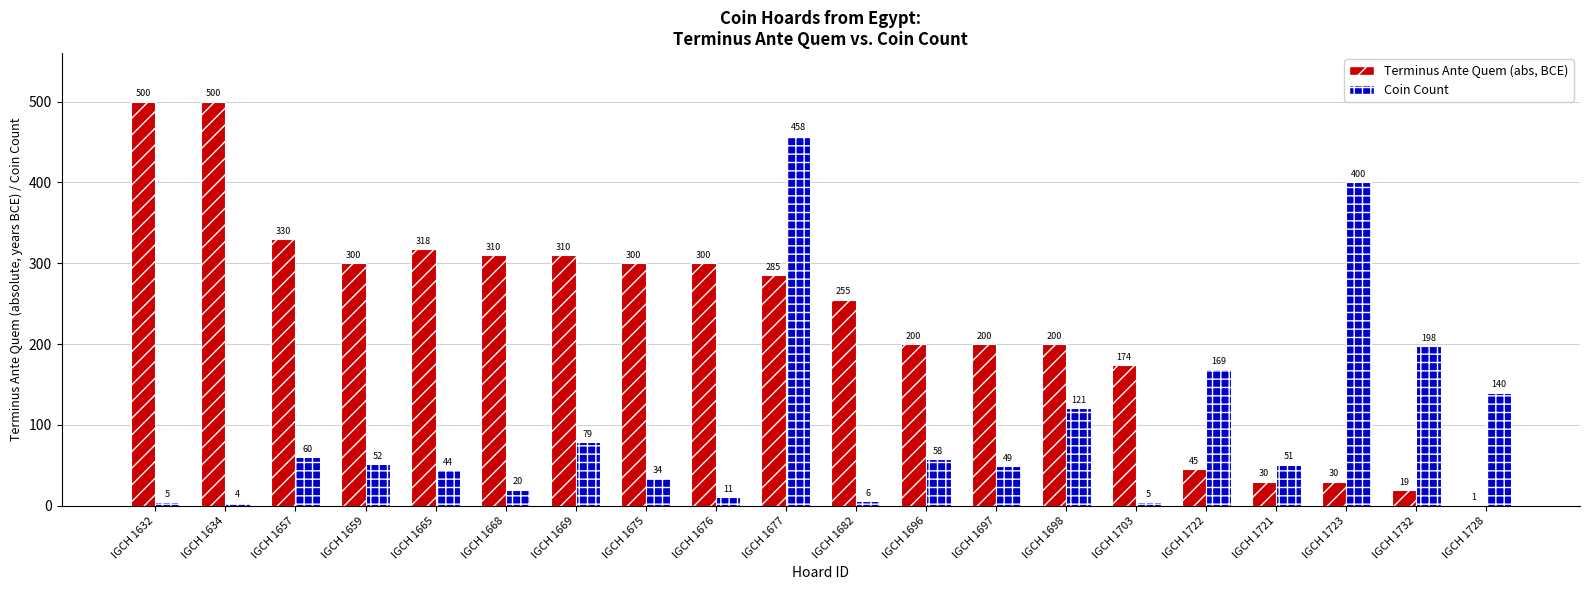

What is the maximum value for Terminus Ante Quem (abs, BCE)?

500